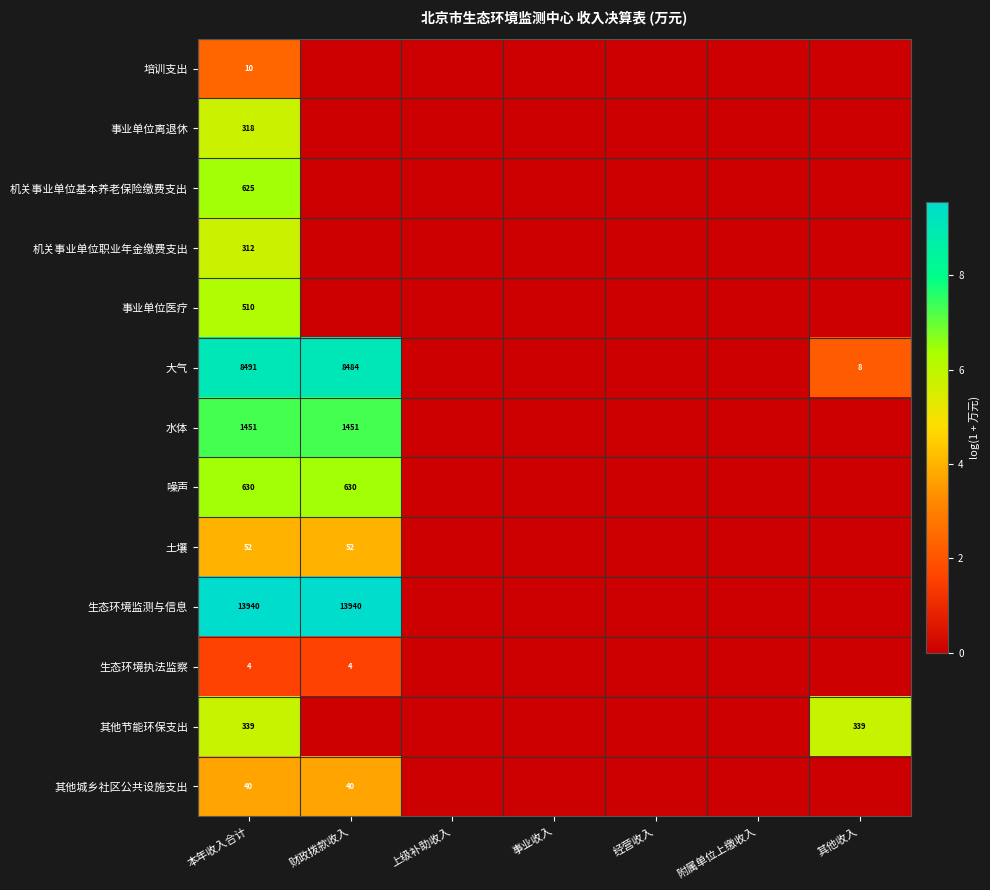

Rank the series at 本年收入合计 from highest to lowest value.

生态环境监测与信息, 大气, 水体, 噪声, 机关事业单位基本养老保险缴费支出, 事业单位医疗, 其他节能环保支出, 事业单位离退休, 机关事业单位职业年金缴费支出, 土壤, 其他城乡社区公共设施支出, 培训支出, 生态环境执法监察